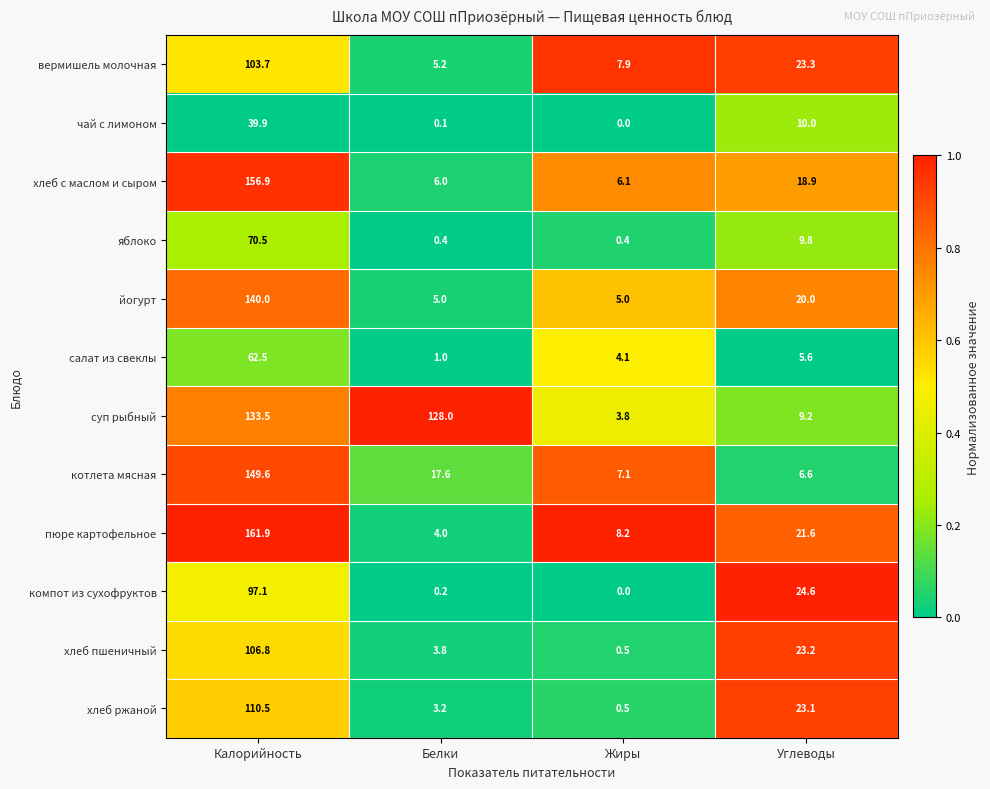

Rank the series at Калорийность from lowest to highest value.

чай с лимоном, салат из свеклы, яблоко, компот из сухофруктов, вермишель молочная, хлеб пшеничный, хлеб ржаной, суп рыбный, йогурт, котлета мясная, хлеб с маслом и сыром, пюре картофельное